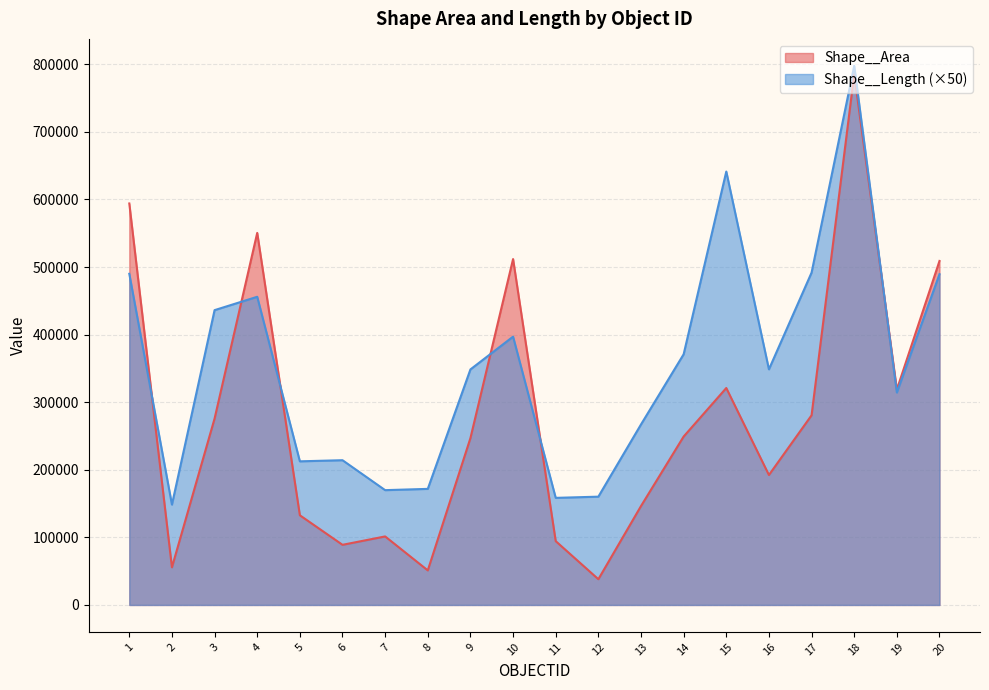

Does the chart have visible grid lines?

Yes